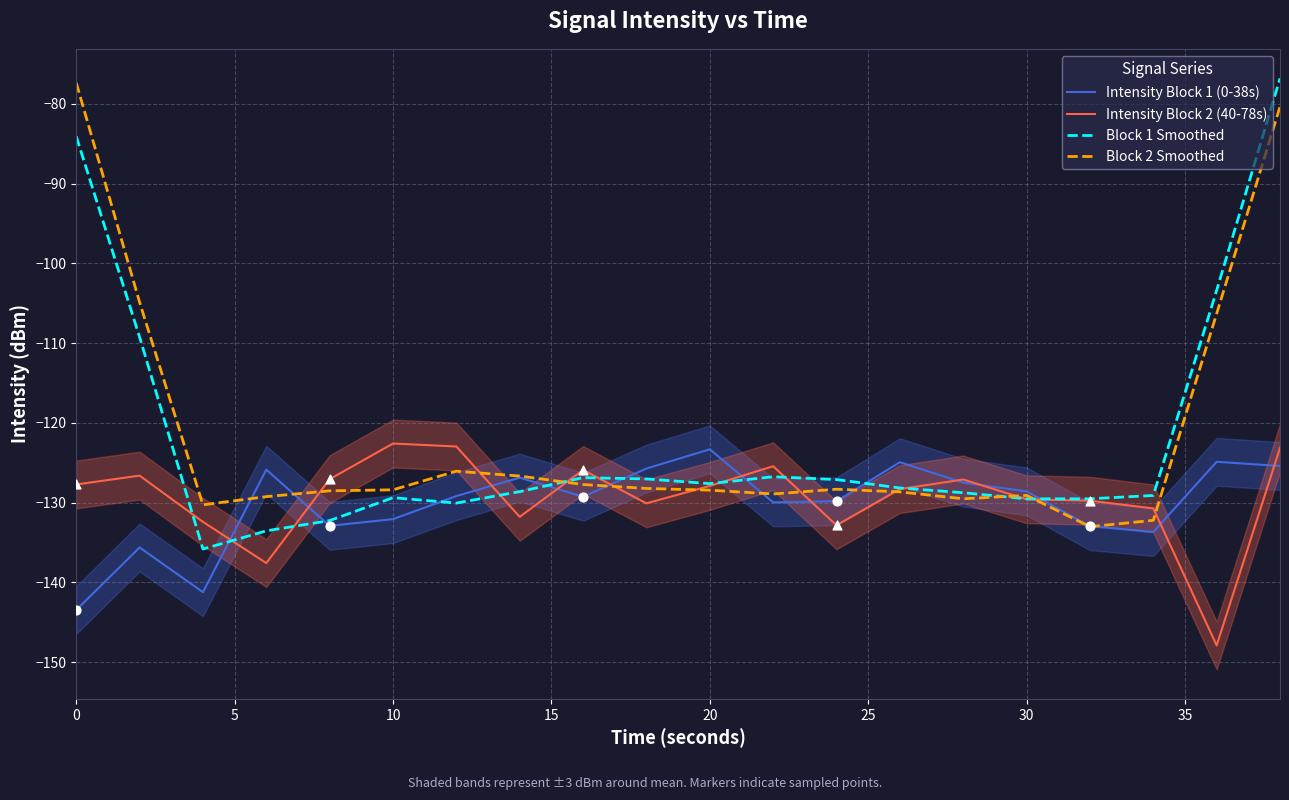

At how many categories does at least one series exceed -110?

4